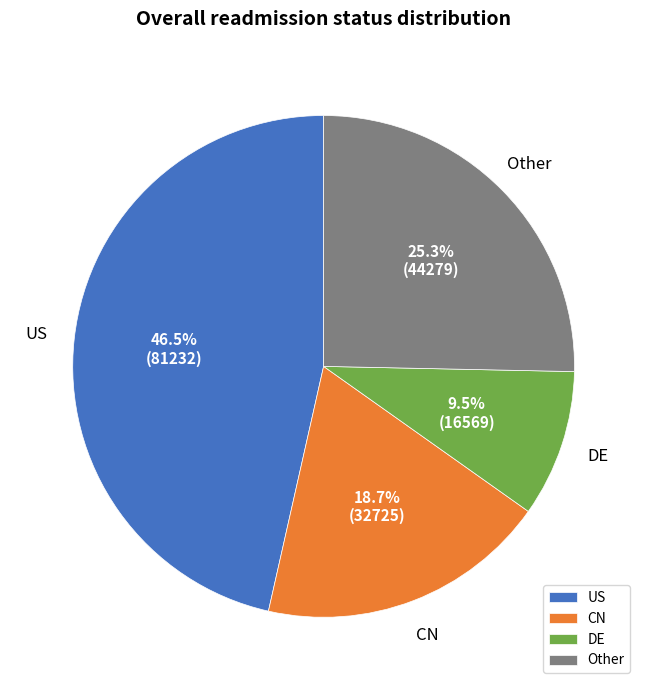

Rank the categories by value from lowest to highest.

DE, CN, Other, US